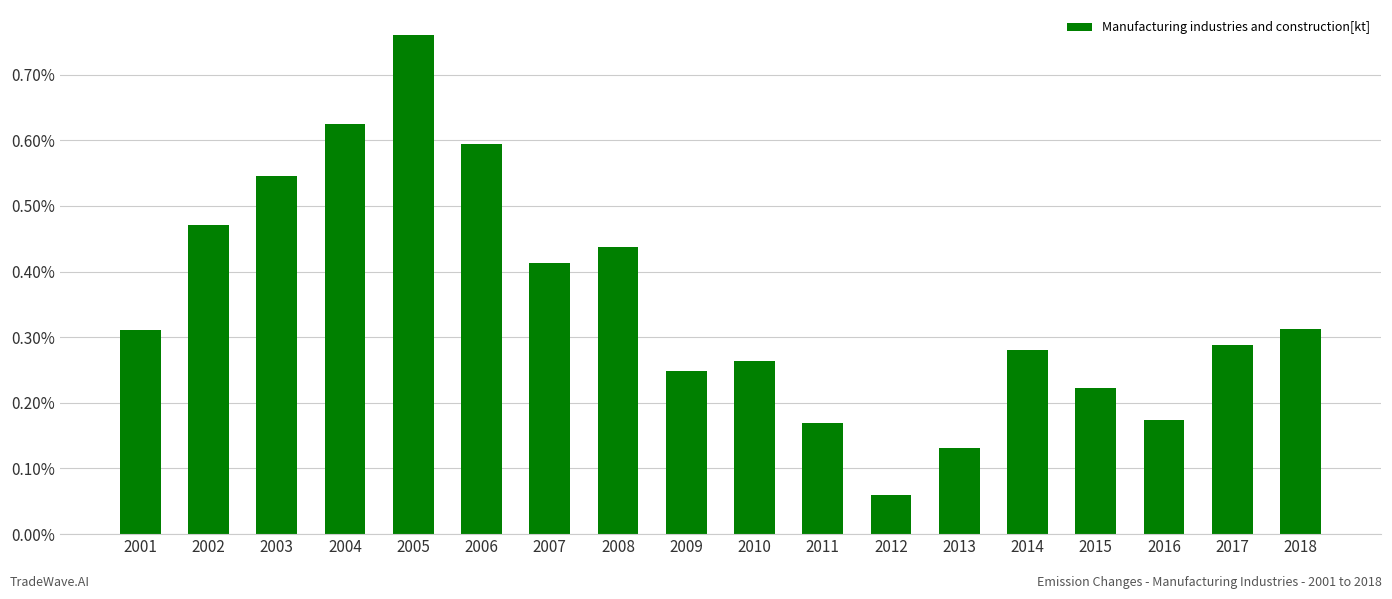

What is the sum of the values at 2005 and 2006?

1.4